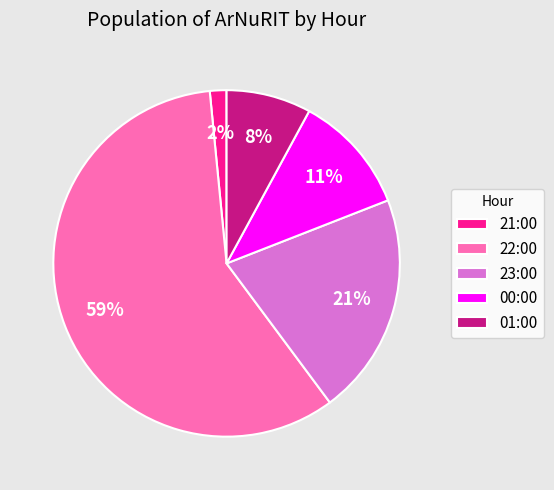

The 00:00 slice represents 2% of the pie. True or false?

False